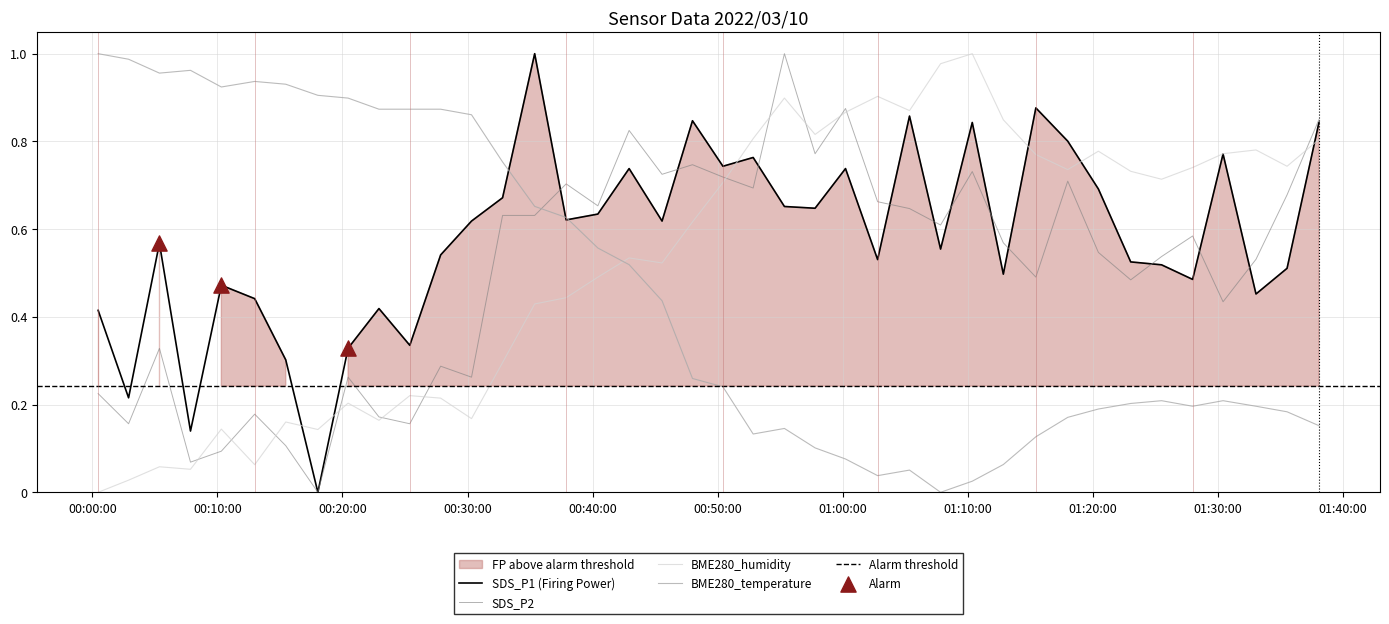

What are all the series names shown in the legend?

SDS_P1, SDS_P2, BME280_temperature, BME280_humidity